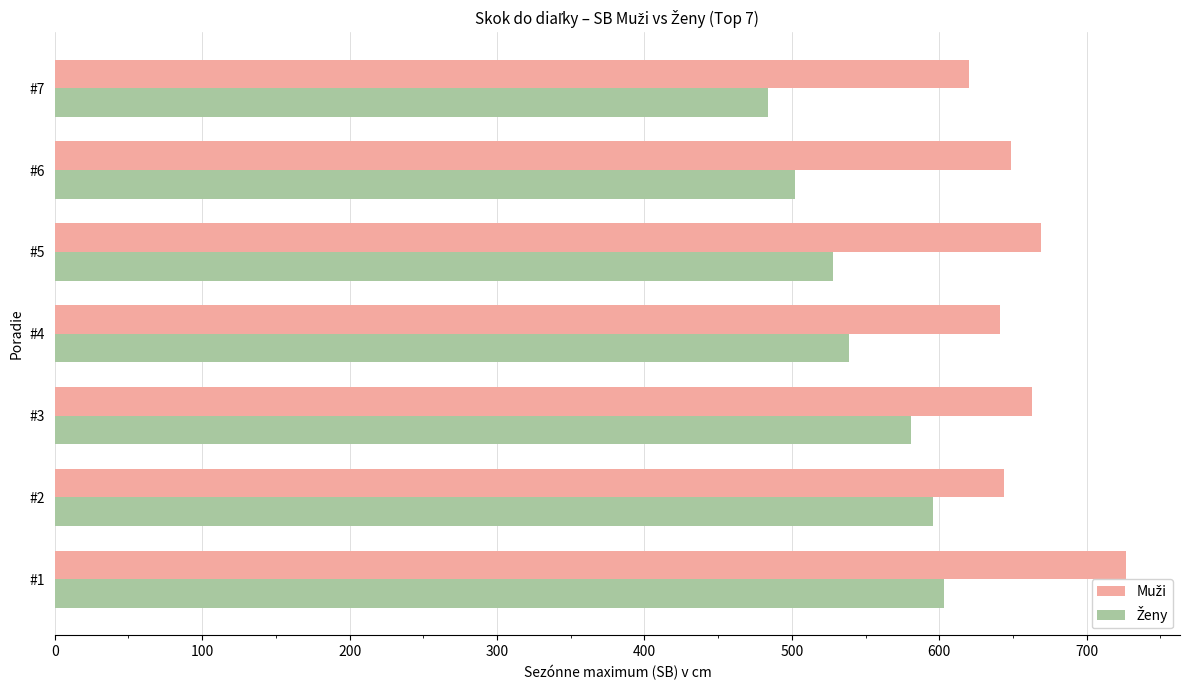

At which category does the chart reach its minimum across all series?

#7